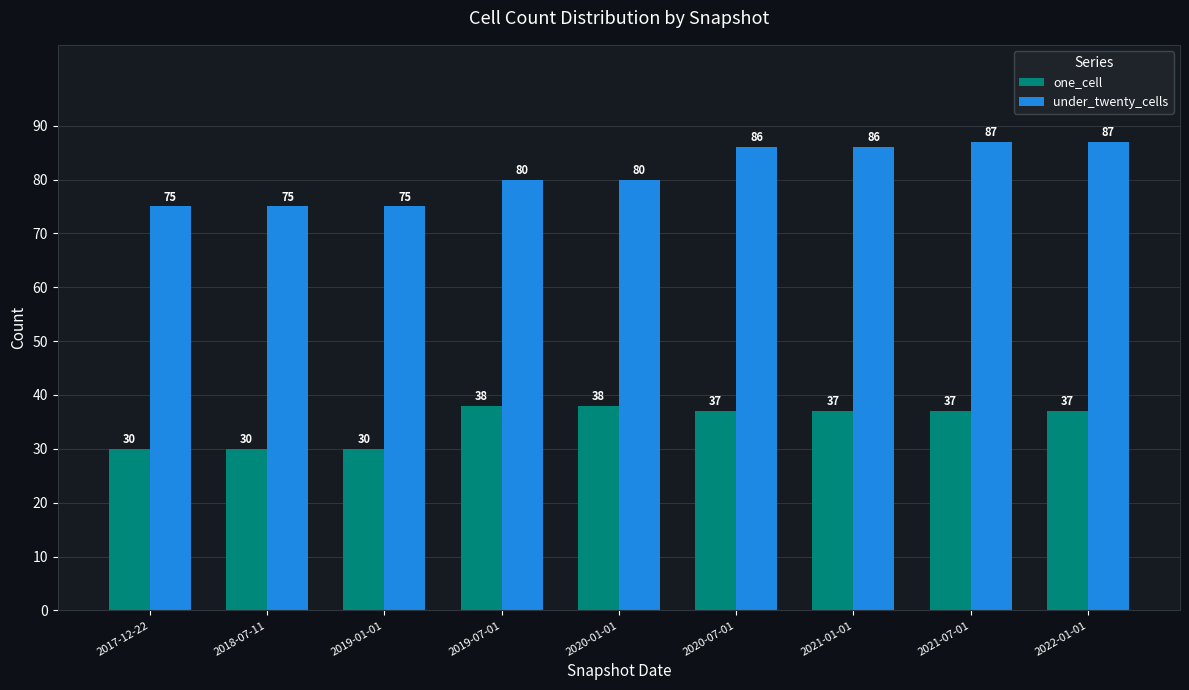

What is the total value across all series at 2021-01-01?

123